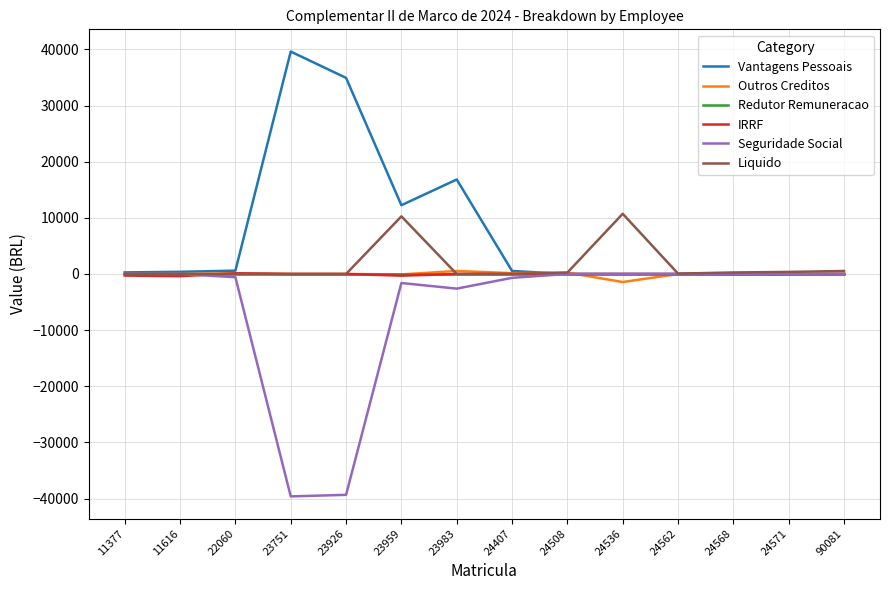

What is the difference between the highest and lowest values at 23751?

79240.9